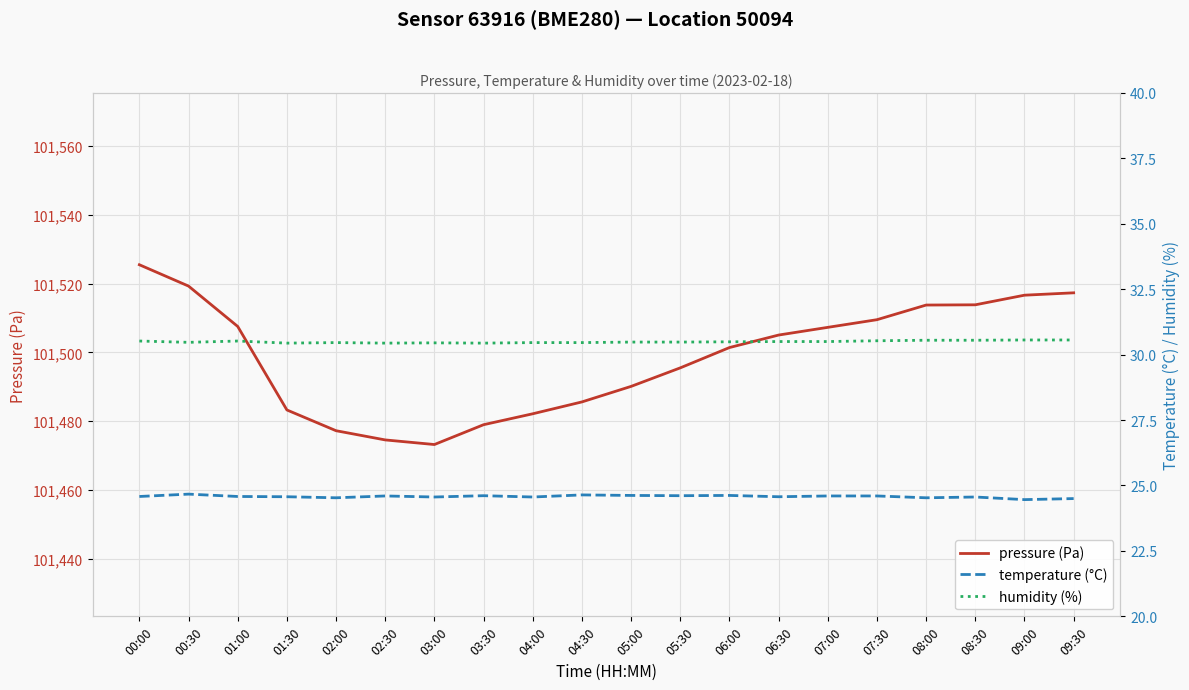

True or false: humidity (%) has more than 1 points higher than both neighbors.

True